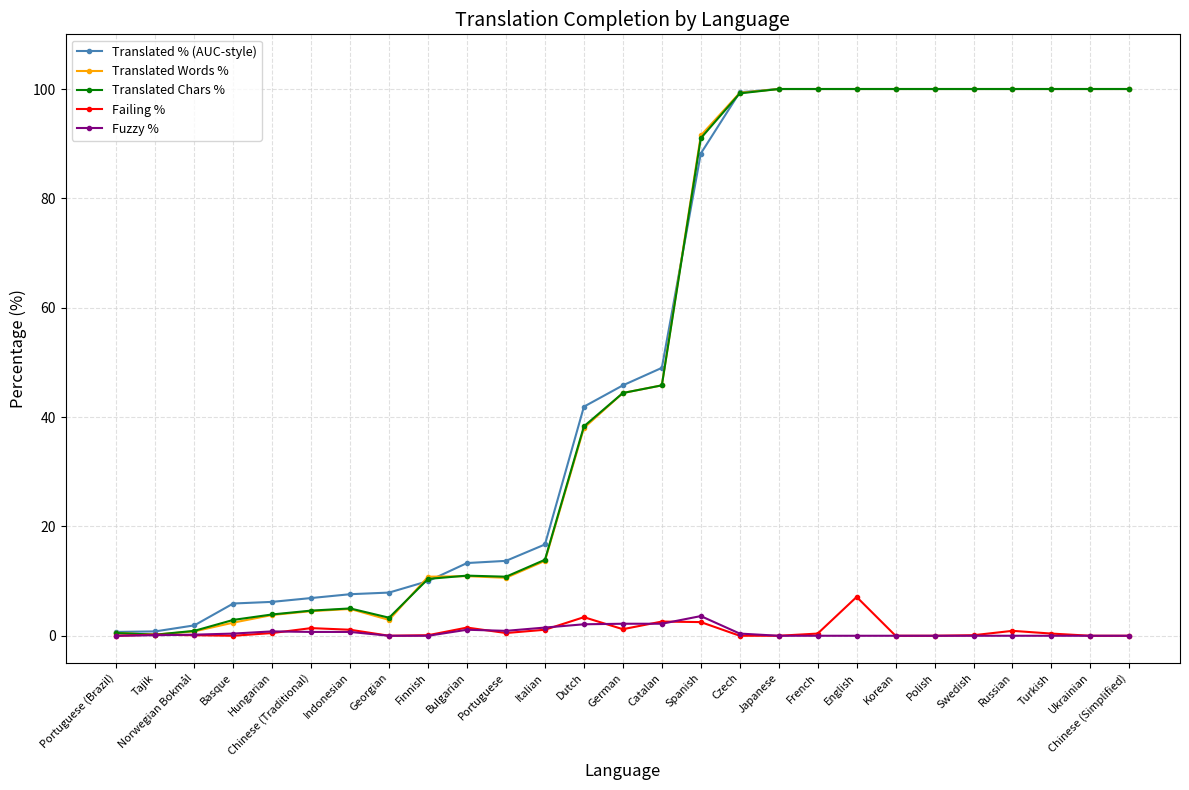

What is the difference between the maximum and minimum values in the Translated % (AUC-style) series?

99.3